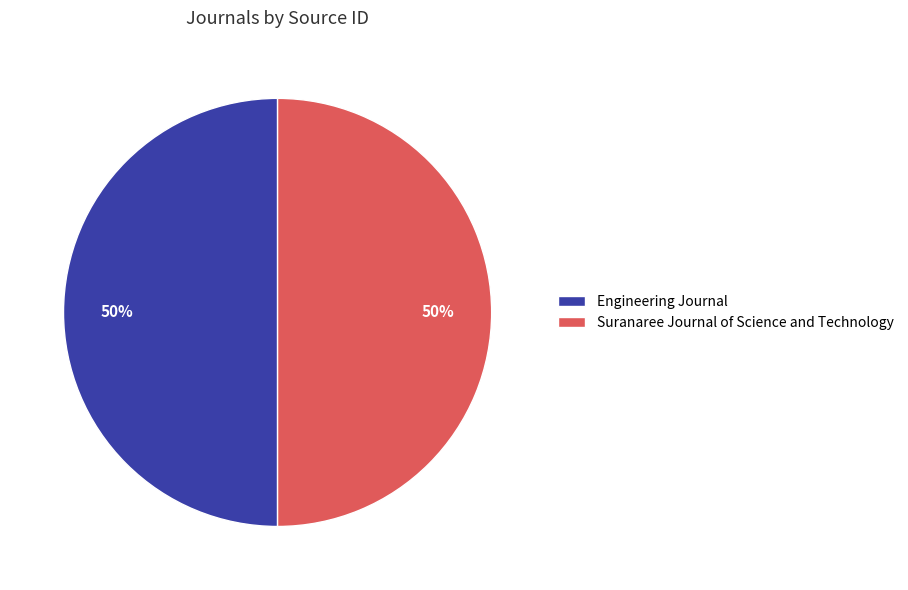

To the nearest percent, what is the average slice percentage?

50%